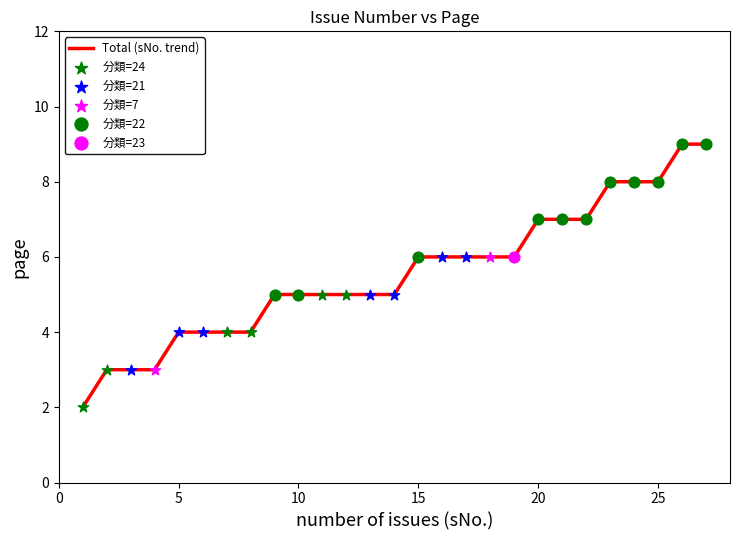

What is the difference between the maximum and minimum values?

7